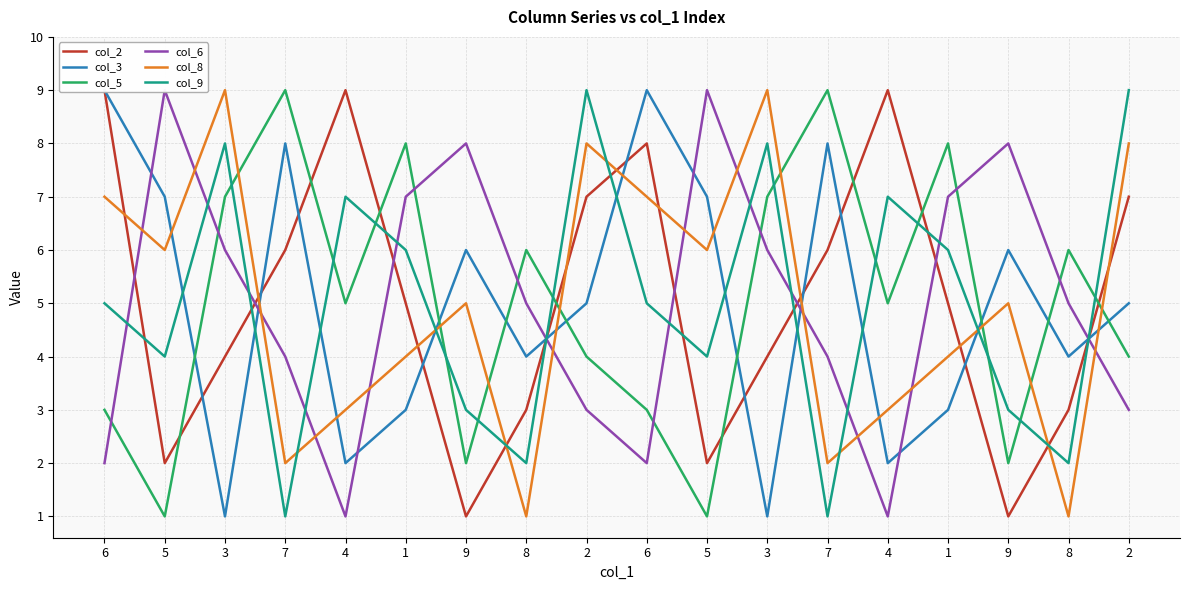

After their last crossing, which series has the higher values: col_3 or col_6?

col_3